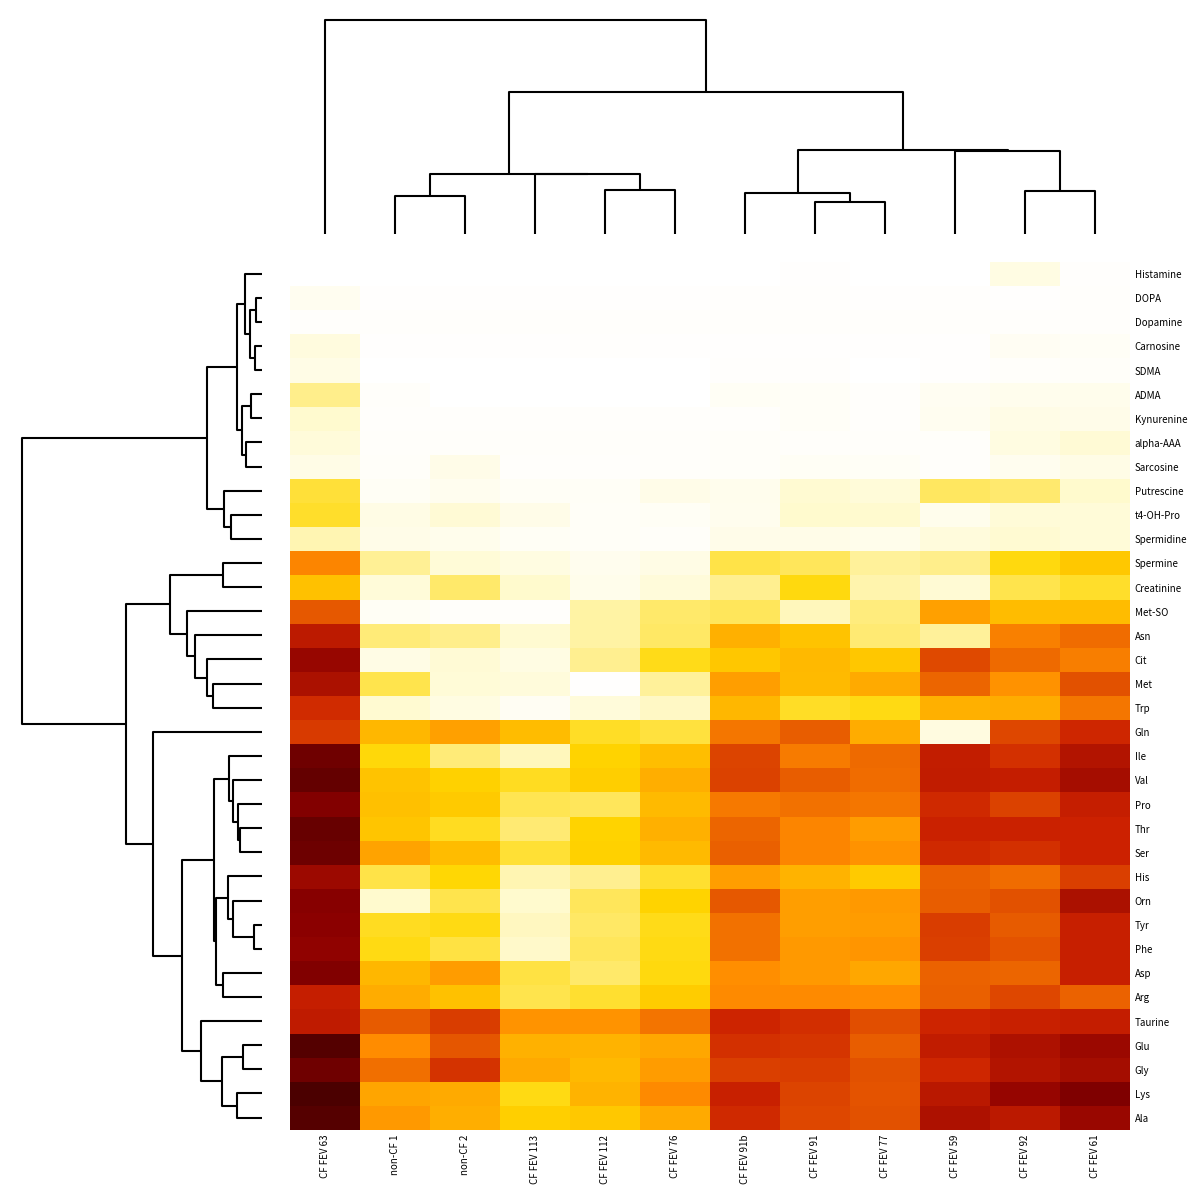

Reading left to right, extract all data points from this chart.

Histamine: CF FEV 63=0.0	non-CF 1=0.0	non-CF 2=0.0	CF FEV 113=0.0	CF FEV 112=0.0	CF FEV 76=0.0	CF FEV 91b=0.0	CF FEV 91=0.0	CF FEV 77=0.0	CF FEV 59=0.0	CF FEV 92=0.8	CF FEV 61=0.1
DOPA: CF FEV 63=0.4	non-CF 1=0.1	non-CF 2=0.1	CF FEV 113=0.1	CF FEV 112=0.1	CF FEV 76=0.1	CF FEV 91b=0.1	CF FEV 91=0.1	CF FEV 77=0.1	CF FEV 59=0.1	CF FEV 92=0.1	CF FEV 61=0.1
Dopamine: CF FEV 63=0.1	non-CF 1=0.1	non-CF 2=0.1	CF FEV 113=0.1	CF FEV 112=0.1	CF FEV 76=0.1	CF FEV 91b=0.1	CF FEV 91=0.1	CF FEV 77=0.1	CF FEV 59=0.1	CF FEV 92=0.1	CF FEV 61=0.1
Carnosine: CF FEV 63=1.0	non-CF 1=0.0	non-CF 2=0.0	CF FEV 113=0.0	CF FEV 112=0.1	CF FEV 76=0.0	CF FEV 91b=0.0	CF FEV 91=0.0	CF FEV 77=0.1	CF FEV 59=0.1	CF FEV 92=0.4	CF FEV 61=0.3
SDMA: CF FEV 63=0.7	non-CF 1=0.0	non-CF 2=0.0	CF FEV 113=0.0	CF FEV 112=0.0	CF FEV 76=0.0	CF FEV 91b=0.1	CF FEV 91=0.1	CF FEV 77=0.0	CF FEV 59=0.1	CF FEV 92=0.1	CF FEV 61=0.2
ADMA: CF FEV 63=1.9	non-CF 1=0.1	non-CF 2=0.0	CF FEV 113=0.0	CF FEV 112=0.0	CF FEV 76=0.0	CF FEV 91b=0.3	CF FEV 91=0.2	CF FEV 77=0.1	CF FEV 59=0.4	CF FEV 92=0.5	CF FEV 61=0.5
Kynurenine: CF FEV 63=1.4	non-CF 1=0.1	non-CF 2=0.1	CF FEV 113=0.1	CF FEV 112=0.1	CF FEV 76=0.1	CF FEV 91b=0.1	CF FEV 91=0.2	CF FEV 77=0.1	CF FEV 59=0.4	CF FEV 92=0.7	CF FEV 61=0.6
alpha-AAA: CF FEV 63=1.0	non-CF 1=0.1	non-CF 2=0.2	CF FEV 113=0.1	CF FEV 112=0.1	CF FEV 76=0.1	CF FEV 91b=0.2	CF FEV 91=0.1	CF FEV 77=0.1	CF FEV 59=0.1	CF FEV 92=0.9	CF FEV 61=1.2
Sarcosine: CF FEV 63=0.7	non-CF 1=0.2	non-CF 2=0.6	CF FEV 113=0.1	CF FEV 112=0.1	CF FEV 76=0.2	CF FEV 91b=0.2	CF FEV 91=0.3	CF FEV 77=0.3	CF FEV 59=0.2	CF FEV 92=0.5	CF FEV 61=0.7
Putrescine: CF FEV 63=2.4	non-CF 1=0.3	non-CF 2=0.5	CF FEV 113=0.3	CF FEV 112=0.3	CF FEV 76=0.6	CF FEV 91b=0.5	CF FEV 91=1.3	CF FEV 77=1.1	CF FEV 59=2.2	CF FEV 92=2.1	CF FEV 61=1.4
t4-OH-Pro: CF FEV 63=2.5	non-CF 1=0.8	non-CF 2=1.2	CF FEV 113=0.7	CF FEV 112=0.2	CF FEV 76=0.3	CF FEV 91b=0.5	CF FEV 91=1.4	CF FEV 77=1.3	CF FEV 59=0.6	CF FEV 92=1.1	CF FEV 61=1.1
Spermidine: CF FEV 63=1.6	non-CF 1=0.7	non-CF 2=0.6	CF FEV 113=0.3	CF FEV 112=0.2	CF FEV 76=0.2	CF FEV 91b=0.6	CF FEV 91=0.7	CF FEV 77=0.6	CF FEV 59=1.0	CF FEV 92=1.3	CF FEV 61=1.1
Spermine: CF FEV 63=4.3	non-CF 1=1.8	non-CF 2=1.2	CF FEV 113=0.8	CF FEV 112=0.5	CF FEV 76=0.8	CF FEV 91b=2.3	CF FEV 91=2.2	CF FEV 77=1.8	CF FEV 59=1.9	CF FEV 92=2.7	CF FEV 61=3.1
Creatinine: CF FEV 63=3.3	non-CF 1=1.1	non-CF 2=2.1	CF FEV 113=1.4	CF FEV 112=0.6	CF FEV 76=1.1	CF FEV 91b=1.8	CF FEV 91=2.7	CF FEV 77=1.6	CF FEV 59=1.2	CF FEV 92=2.3	CF FEV 61=2.6
Met-SO: CF FEV 63=5.0	non-CF 1=0.3	non-CF 2=0.2	CF FEV 113=0.1	CF FEV 112=1.7	CF FEV 76=2.1	CF FEV 91b=2.2	CF FEV 91=1.5	CF FEV 77=2.0	CF FEV 59=3.9	CF FEV 92=3.3	CF FEV 61=3.4
Asn: CF FEV 63=6.0	non-CF 1=2.0	non-CF 2=1.9	CF FEV 113=1.3	CF FEV 112=1.7	CF FEV 76=2.2	CF FEV 91b=3.6	CF FEV 91=3.2	CF FEV 77=2.1	CF FEV 59=1.8	CF FEV 92=4.4	CF FEV 61=4.7
Cit: CF FEV 63=6.8	non-CF 1=0.8	non-CF 2=1.2	CF FEV 113=0.8	CF FEV 112=1.8	CF FEV 76=2.7	CF FEV 91b=3.1	CF FEV 91=3.4	CF FEV 77=3.1	CF FEV 59=5.1	CF FEV 92=4.7	CF FEV 61=4.4
Met: CF FEV 63=6.4	non-CF 1=2.3	non-CF 2=1.2	CF FEV 113=1.0	CF FEV 112=0.0	CF FEV 76=1.8	CF FEV 91b=3.9	CF FEV 91=3.4	CF FEV 77=3.7	CF FEV 59=4.8	CF FEV 92=4.1	CF FEV 61=5.0
Trp: CF FEV 63=5.5	non-CF 1=1.3	non-CF 2=0.8	CF FEV 113=0.4	CF FEV 112=1.1	CF FEV 76=1.5	CF FEV 91b=3.5	CF FEV 91=2.6	CF FEV 77=2.7	CF FEV 59=3.6	CF FEV 92=3.6	CF FEV 61=4.6
Gln: CF FEV 63=5.3	non-CF 1=3.5	non-CF 2=3.9	CF FEV 113=3.4	CF FEV 112=2.6	CF FEV 76=2.4	CF FEV 91b=4.6	CF FEV 91=4.9	CF FEV 77=3.7	CF FEV 59=0.9	CF FEV 92=5.2	CF FEV 61=5.6
Ile: CF FEV 63=7.7	non-CF 1=2.8	non-CF 2=2.0	CF FEV 113=1.6	CF FEV 112=2.9	CF FEV 76=3.3	CF FEV 91b=5.2	CF FEV 91=4.5	CF FEV 77=4.7	CF FEV 59=5.9	CF FEV 92=5.5	CF FEV 61=6.2
Val: CF FEV 63=7.9	non-CF 1=3.2	non-CF 2=3.0	CF FEV 113=2.6	CF FEV 112=3.0	CF FEV 76=3.6	CF FEV 91b=5.2	CF FEV 91=4.9	CF FEV 77=4.7	CF FEV 59=5.9	CF FEV 92=5.8	CF FEV 61=6.5
Pro: CF FEV 63=7.3	non-CF 1=3.3	non-CF 2=3.1	CF FEV 113=2.3	CF FEV 112=2.2	CF FEV 76=3.4	CF FEV 91b=4.5	CF FEV 91=4.6	CF FEV 77=4.5	CF FEV 59=5.6	CF FEV 92=5.2	CF FEV 61=5.8
Thr: CF FEV 63=7.9	non-CF 1=3.2	non-CF 2=2.6	CF FEV 113=2.0	CF FEV 112=2.9	CF FEV 76=3.6	CF FEV 91b=4.8	CF FEV 91=4.3	CF FEV 77=3.9	CF FEV 59=5.7	CF FEV 92=5.7	CF FEV 61=5.7
Ser: CF FEV 63=7.7	non-CF 1=3.8	non-CF 2=3.4	CF FEV 113=2.5	CF FEV 112=2.9	CF FEV 76=3.4	CF FEV 91b=4.8	CF FEV 91=4.4	CF FEV 77=4.1	CF FEV 59=5.6	CF FEV 92=5.5	CF FEV 61=5.7
His: CF FEV 63=6.7	non-CF 1=2.4	non-CF 2=2.8	CF FEV 113=1.6	CF FEV 112=1.8	CF FEV 76=2.5	CF FEV 91b=3.9	CF FEV 91=3.5	CF FEV 77=3.1	CF FEV 59=4.8	CF FEV 92=4.7	CF FEV 61=5.3
Orn: CF FEV 63=7.2	non-CF 1=1.4	non-CF 2=2.3	CF FEV 113=1.4	CF FEV 112=2.2	CF FEV 76=2.9	CF FEV 91b=4.9	CF FEV 91=3.9	CF FEV 77=4.0	CF FEV 59=4.9	CF FEV 92=5.0	CF FEV 61=6.4
Tyr: CF FEV 63=7.1	non-CF 1=2.6	non-CF 2=2.7	CF FEV 113=1.5	CF FEV 112=2.1	CF FEV 76=2.7	CF FEV 91b=4.6	CF FEV 91=3.9	CF FEV 77=3.9	CF FEV 59=5.3	CF FEV 92=4.9	CF FEV 61=5.8
Phe: CF FEV 63=7.0	non-CF 1=2.7	non-CF 2=2.4	CF FEV 113=1.4	CF FEV 112=2.2	CF FEV 76=2.7	CF FEV 91b=4.6	CF FEV 91=4.0	CF FEV 77=4.1	CF FEV 59=5.3	CF FEV 92=5.0	CF FEV 61=5.8
Asp: CF FEV 63=7.3	non-CF 1=3.5	non-CF 2=3.9	CF FEV 113=2.4	CF FEV 112=2.1	CF FEV 76=2.8	CF FEV 91b=4.2	CF FEV 91=4.0	CF FEV 77=3.8	CF FEV 59=4.8	CF FEV 92=4.8	CF FEV 61=5.8
Arg: CF FEV 63=5.8	non-CF 1=3.6	non-CF 2=3.3	CF FEV 113=2.3	CF FEV 112=2.5	CF FEV 76=3.0	CF FEV 91b=4.3	CF FEV 91=4.3	CF FEV 77=4.3	CF FEV 59=4.8	CF FEV 92=5.2	CF FEV 61=4.8
Taurine: CF FEV 63=5.9	non-CF 1=4.9	non-CF 2=5.3	CF FEV 113=4.1	CF FEV 112=4.1	CF FEV 76=4.6	CF FEV 91b=5.7	CF FEV 91=5.5	CF FEV 77=5.1	CF FEV 59=5.6	CF FEV 92=5.8	CF FEV 61=5.8
Glu: CF FEV 63=8.3	non-CF 1=4.3	non-CF 2=5.0	CF FEV 113=3.5	CF FEV 112=3.5	CF FEV 76=3.8	CF FEV 91b=5.5	CF FEV 91=5.4	CF FEV 77=4.9	CF FEV 59=5.9	CF FEV 92=6.4	CF FEV 61=6.8
Gly: CF FEV 63=7.7	non-CF 1=4.7	non-CF 2=5.5	CF FEV 113=3.7	CF FEV 112=3.4	CF FEV 76=4.0	CF FEV 91b=5.3	CF FEV 91=5.3	CF FEV 77=5.0	CF FEV 59=5.6	CF FEV 92=6.2	CF FEV 61=6.6
Lys: CF FEV 63=8.5	non-CF 1=3.8	non-CF 2=3.7	CF FEV 113=2.7	CF FEV 112=3.5	CF FEV 76=4.3	CF FEV 91b=5.8	CF FEV 91=5.2	CF FEV 77=5.0	CF FEV 59=6.1	CF FEV 92=6.8	CF FEV 61=7.3
Ala: CF FEV 63=8.3	non-CF 1=4.0	non-CF 2=3.6	CF FEV 113=3.0	CF FEV 112=3.1	CF FEV 76=3.7	CF FEV 91b=5.6	CF FEV 91=5.2	CF FEV 77=5.1	CF FEV 59=6.4	CF FEV 92=6.0	CF FEV 61=6.8